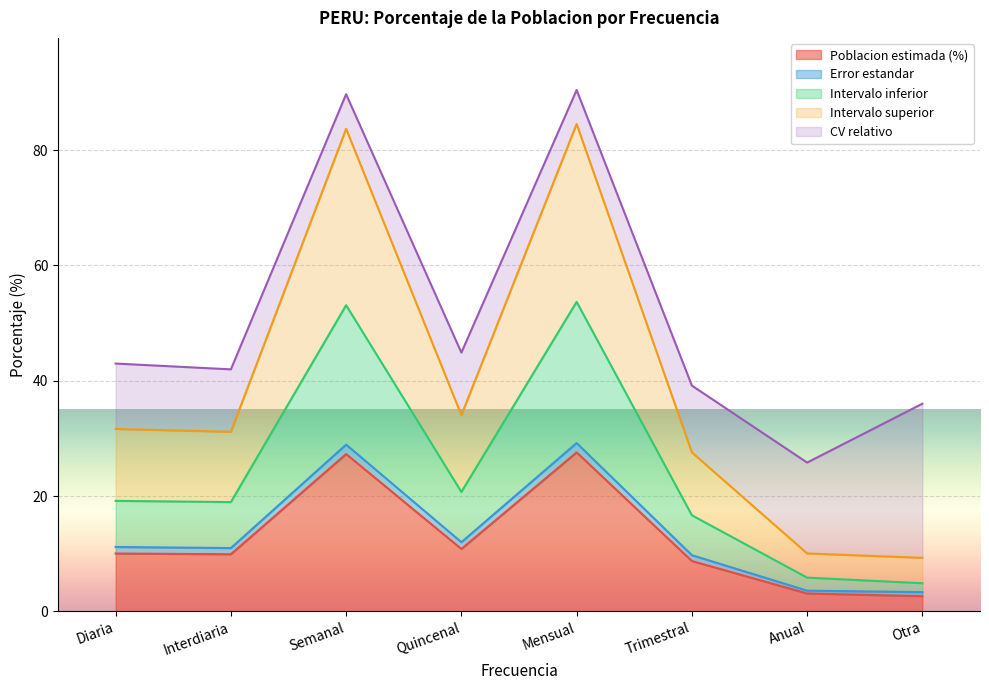

What is the lowest value of the Poblacion estimada (%) series?

2.6